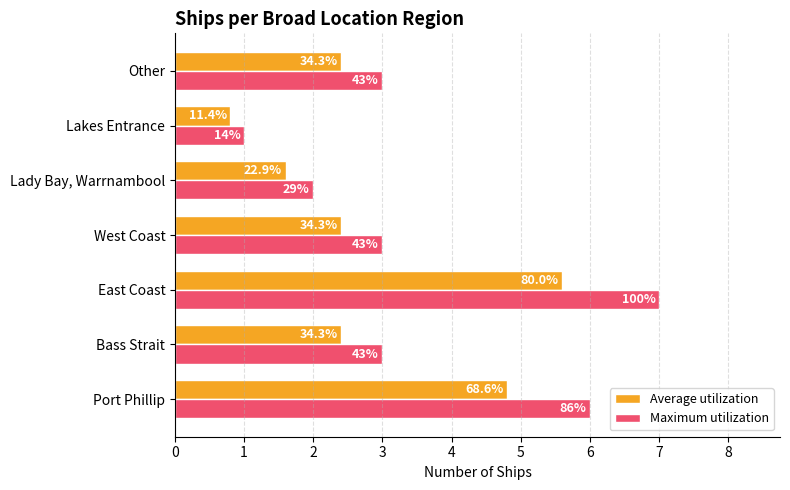

What is the greatest value displayed?

7.0